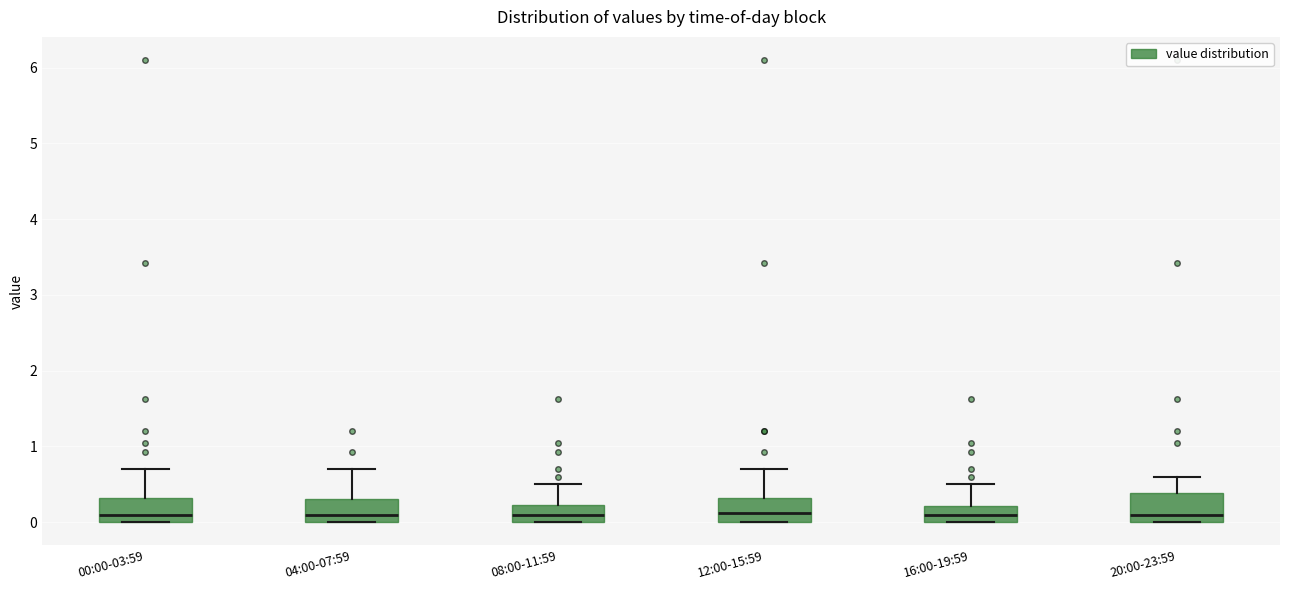

Where does the upper whisker of the box for 04:00-07:59 end on the y-axis? The values are not printed on the chart, so give them approximately, as read against the axis.

0.7